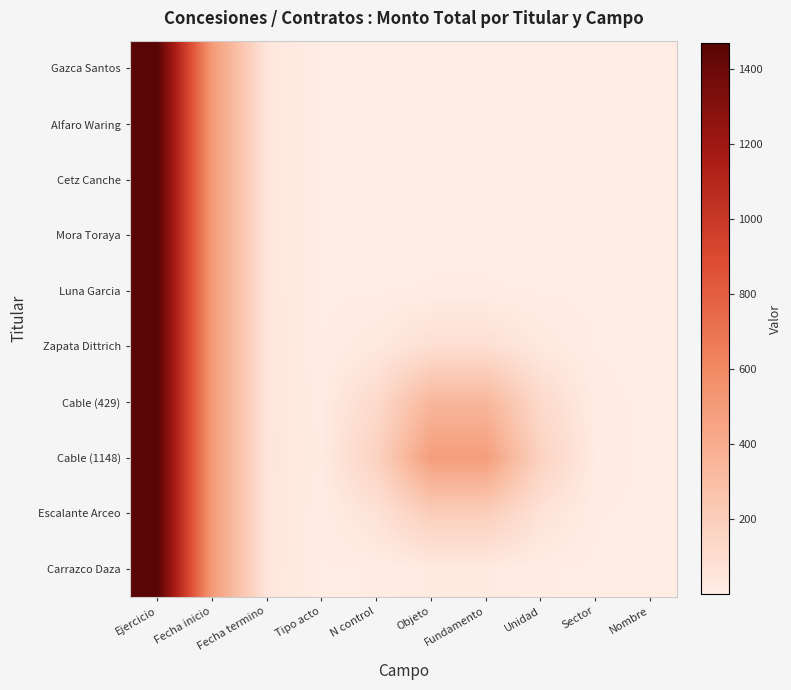

At which category does the chart reach its minimum across all series?

Objeto